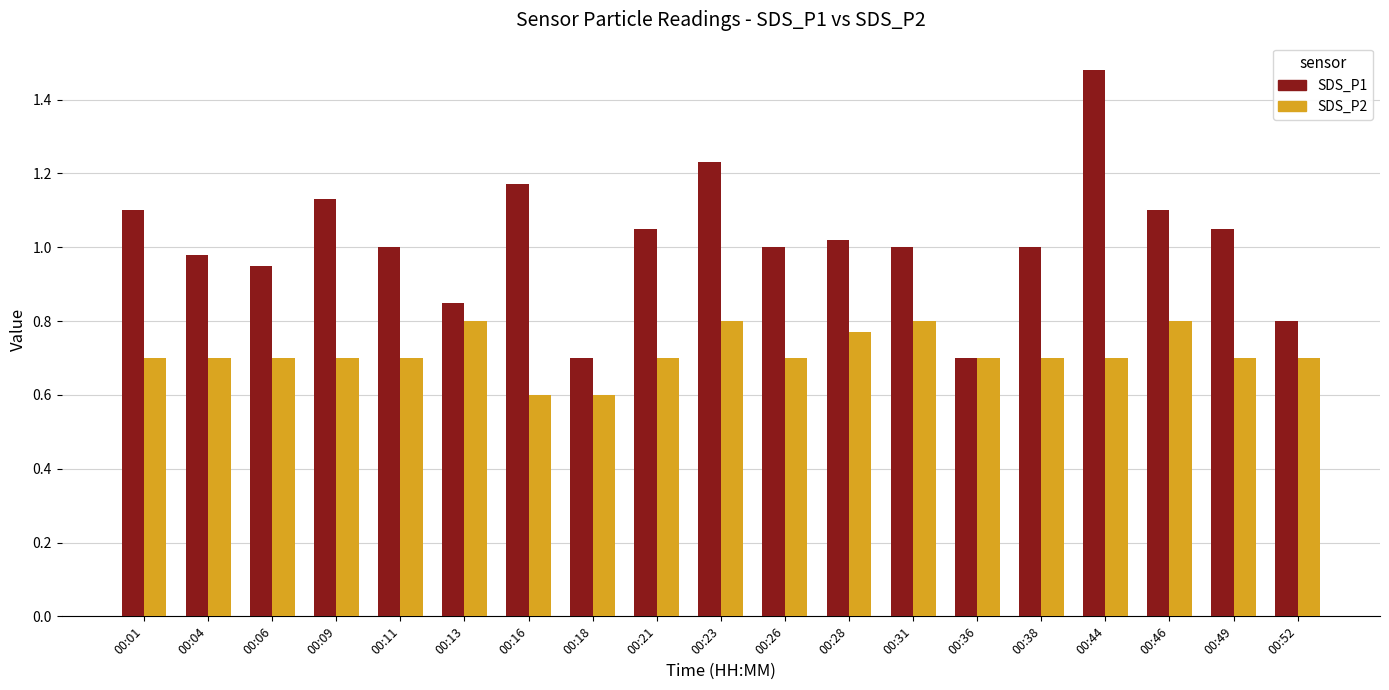

Are the bars horizontal?

No